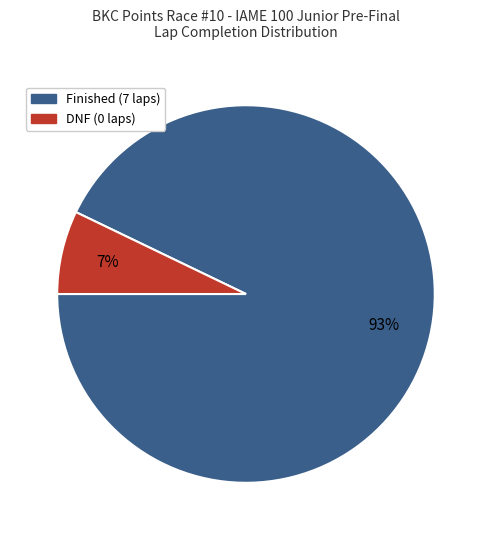

Is there any slice that represents more than half of the pie?

Yes